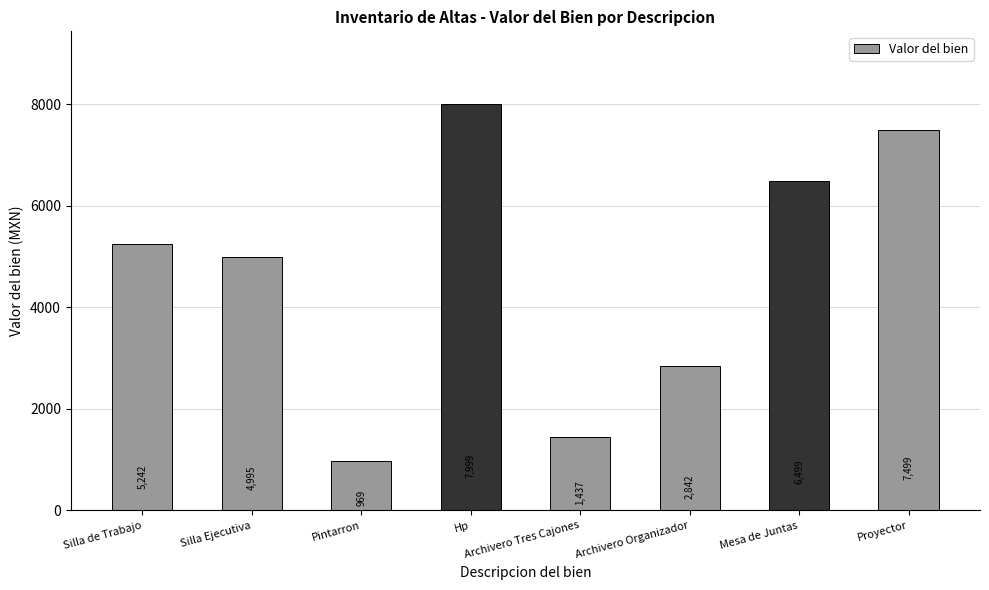

Between Archivero Organizador and Hp, which is larger?

Hp